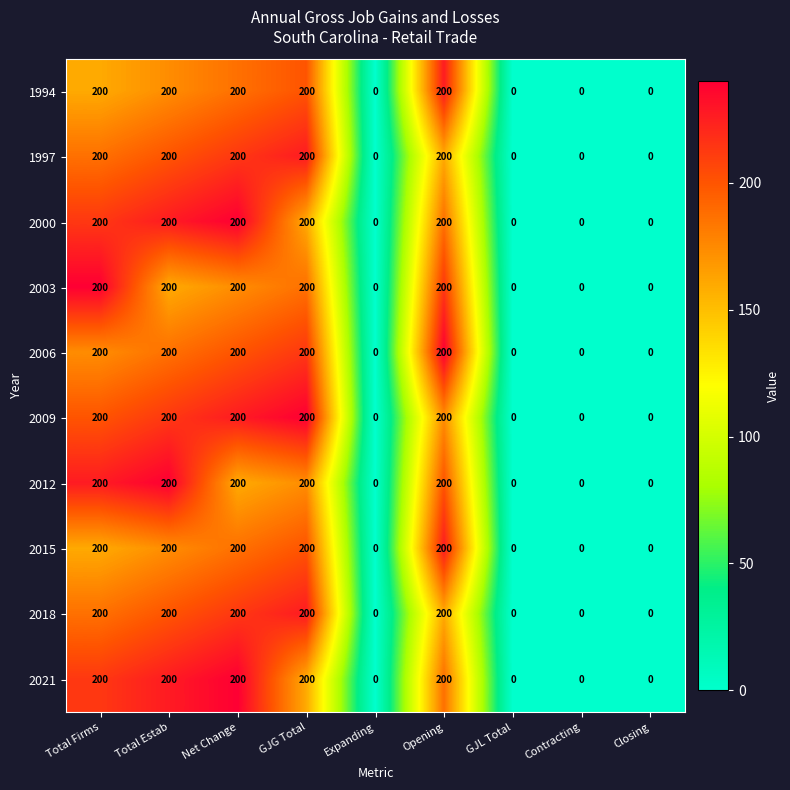

How many data points does each series have?

9